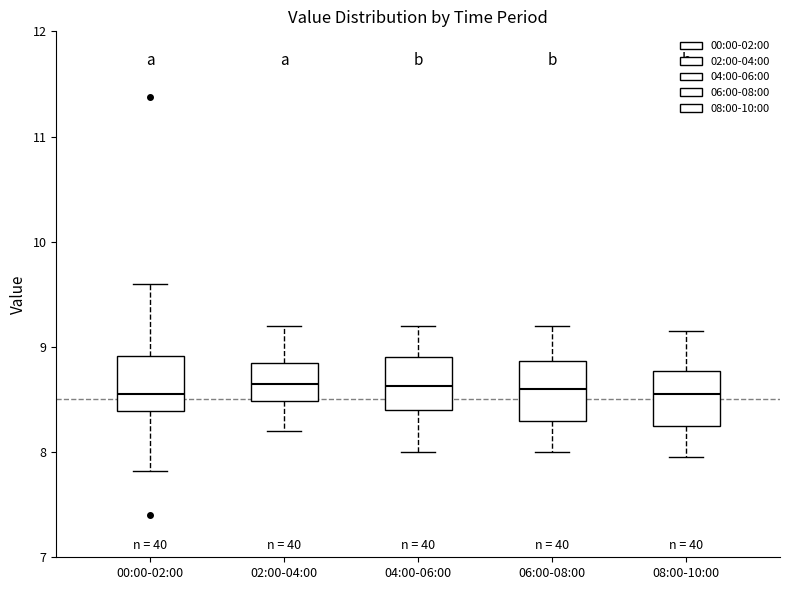

Reading left to right, transcribe this box plot: for each box, give where its median line is, the range the box spans, and where its two whiskers end, as read against the y-axis. The values are not printed on the chart, so give them approximately, as read against the axis.

00:00-02:00: median 8.6, box 8.4 to 8.9, whiskers 7.8 to 9.6
02:00-04:00: median 8.7, box 8.5 to 8.9, whiskers 8.2 to 9.2
04:00-06:00: median 8.6, box 8.4 to 8.9, whiskers 8.0 to 9.2
06:00-08:00: median 8.6, box 8.3 to 8.9, whiskers 8.0 to 9.2
08:00-10:00: median 8.6, box 8.3 to 8.8, whiskers 8.0 to 9.2